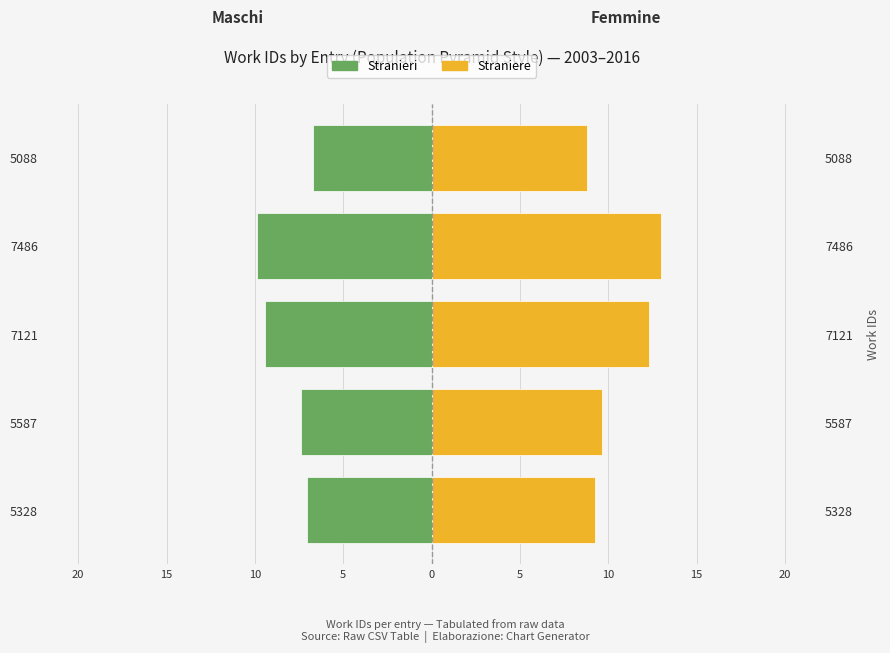

What is the lowest value of the Stranieri series?

-9.9